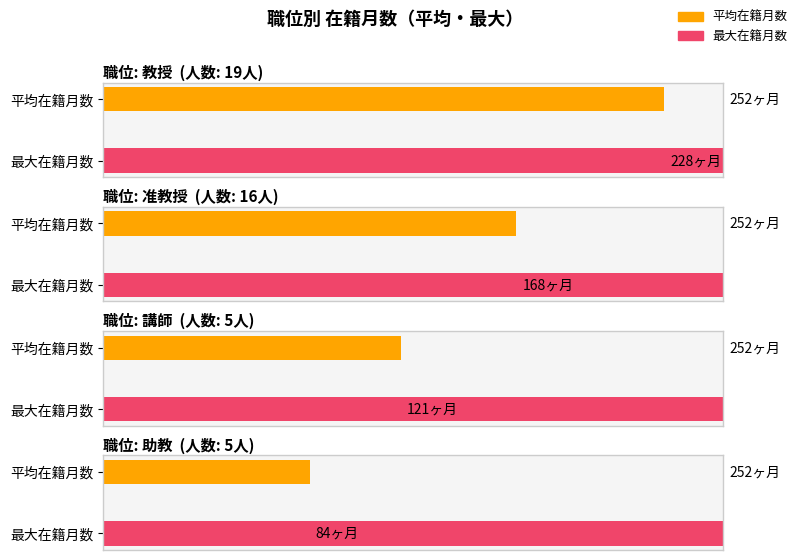

Is the value of 助教 at 教授 greater than the value of 准教授 at 准教授?

No